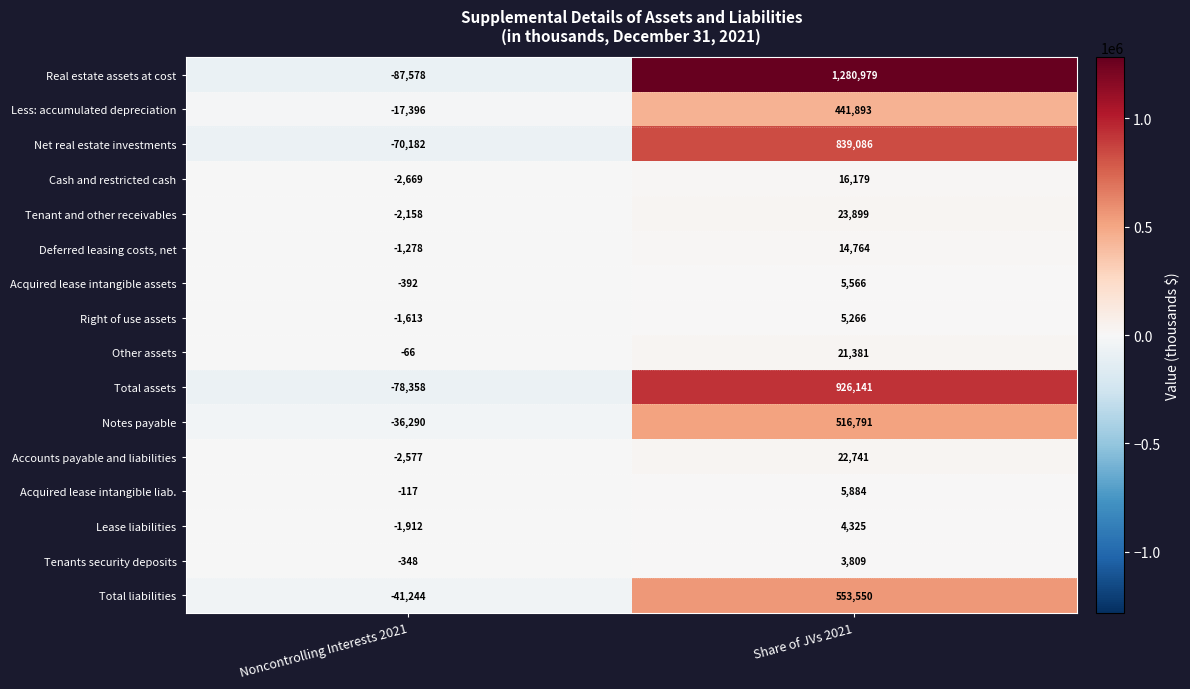

Which label corresponds to the smallest value in the chart?

Noncontrolling Interests 2021